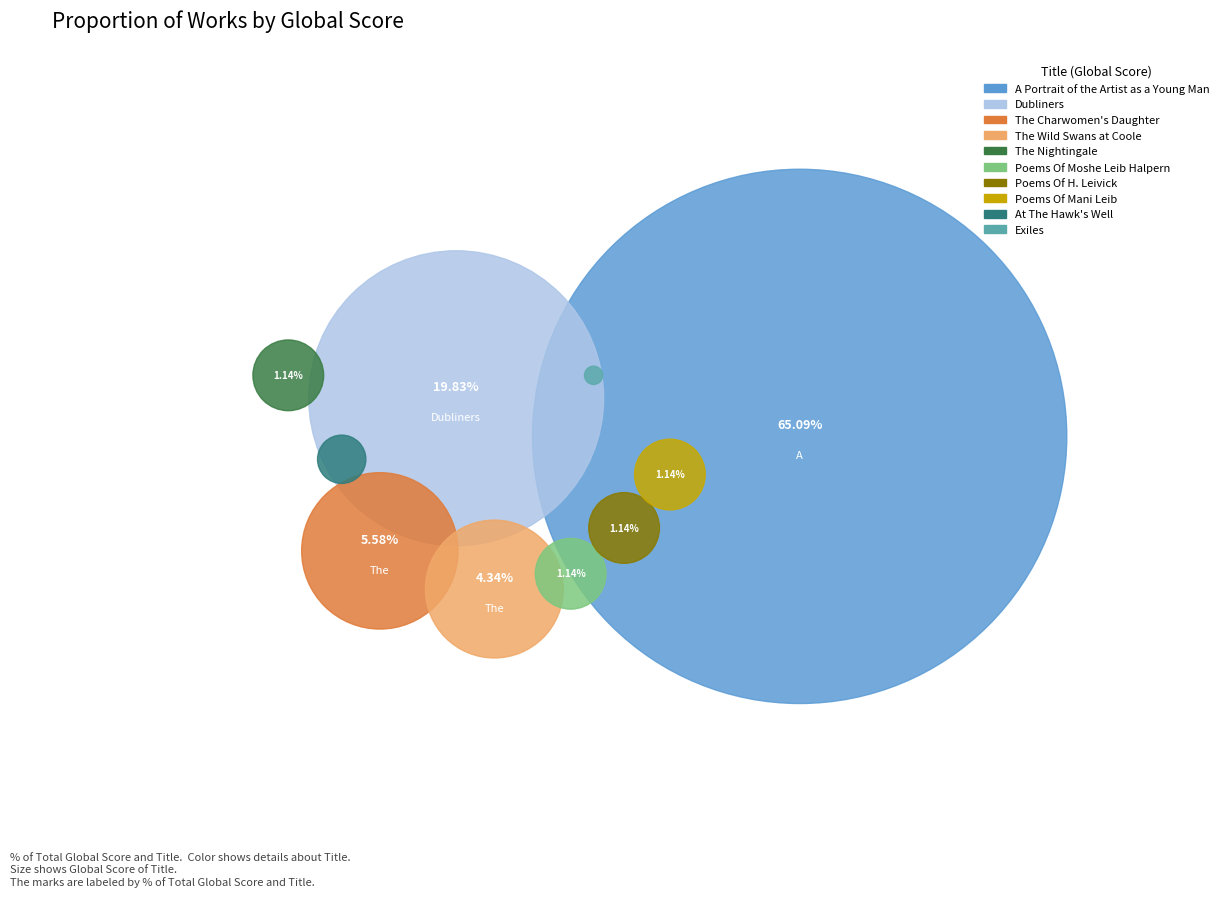

What is the smallest slice in the pie chart?

Exiles